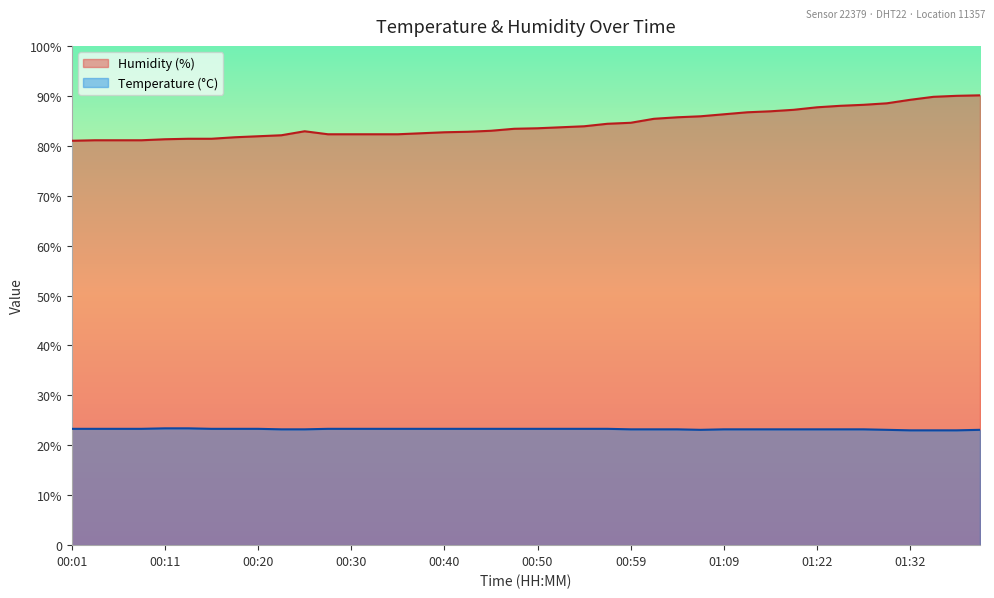

Which series changed the most between 01:07 and 01:27?

Humidity (%)